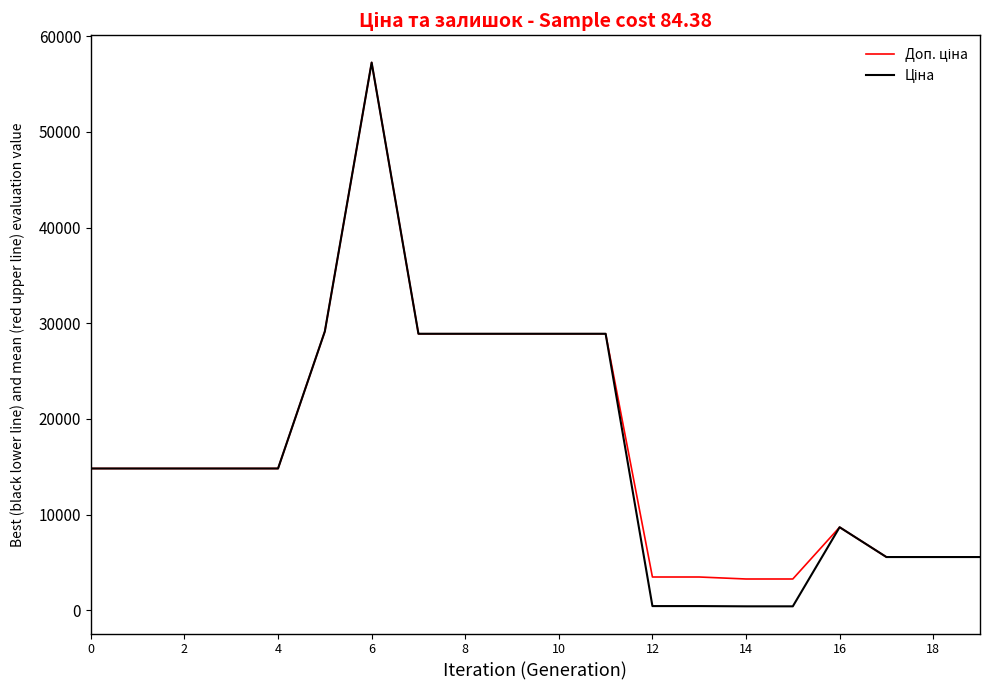

What is the greatest value displayed?

57258.0